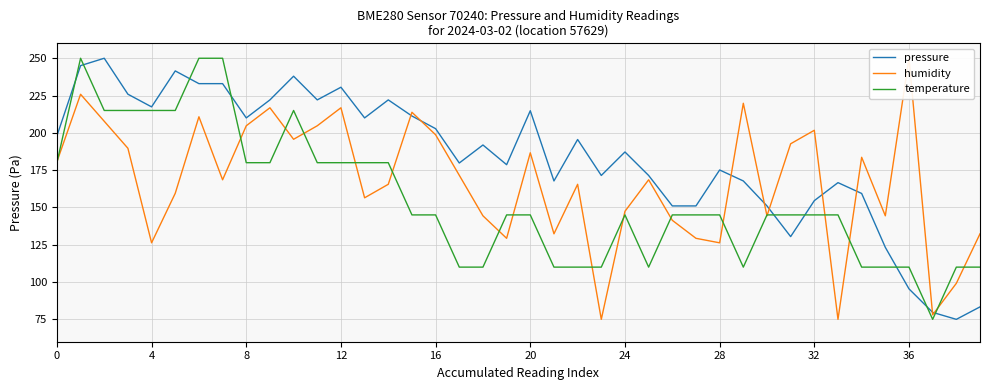

How many series are shown in this chart?

3